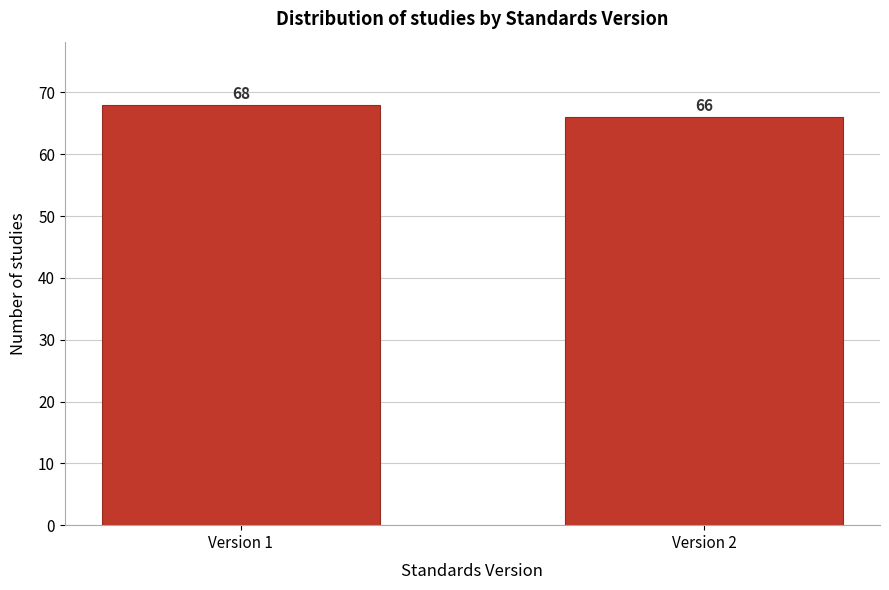

Reading left to right, what are all the values shown in this chart?

Version 1=68	Version 2=66